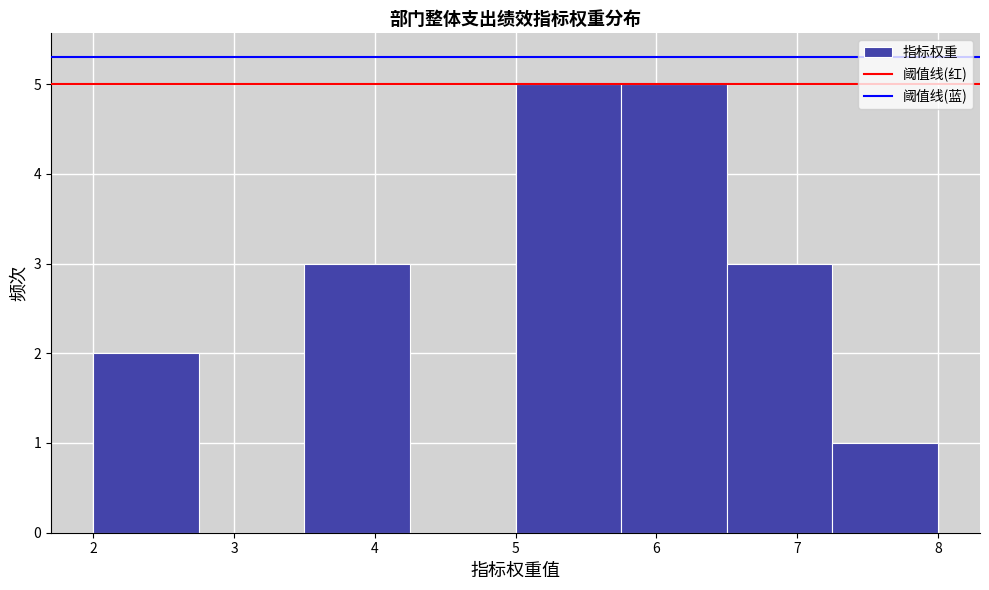

Reading left to right, list every bar in this chart as the range it spans on the x-axis followed by its height. Neither the bar edges nor the heights are printed on the chart, so give them approximately, as read against the axes.

2.00 to 2.75: 2
2.75 to 3.50: 0
3.50 to 4.25: 3
4.25 to 5.00: 0
5.00 to 5.75: 5
5.75 to 6.50: 5
6.50 to 7.25: 3
7.25 to 8.00: 1